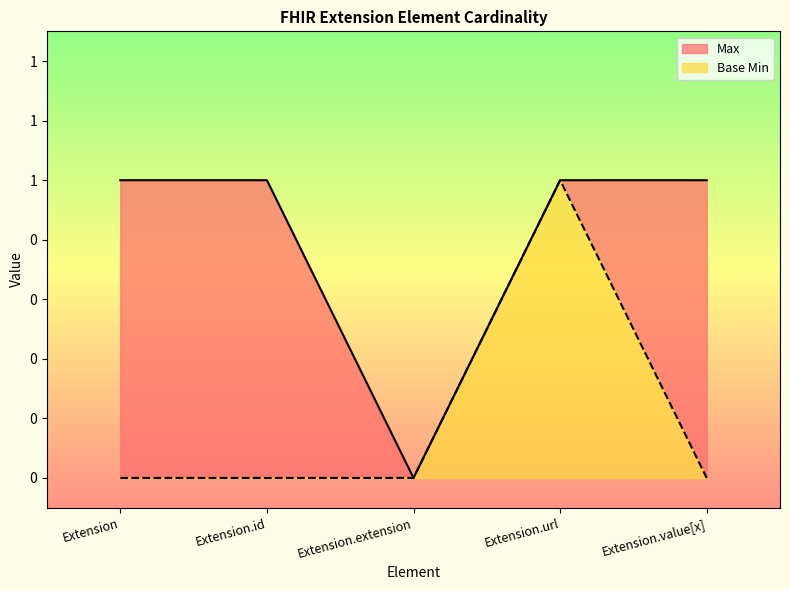

Is the value of Max at Extension greater than the value of Base Min at Extension.value[x]?

Yes